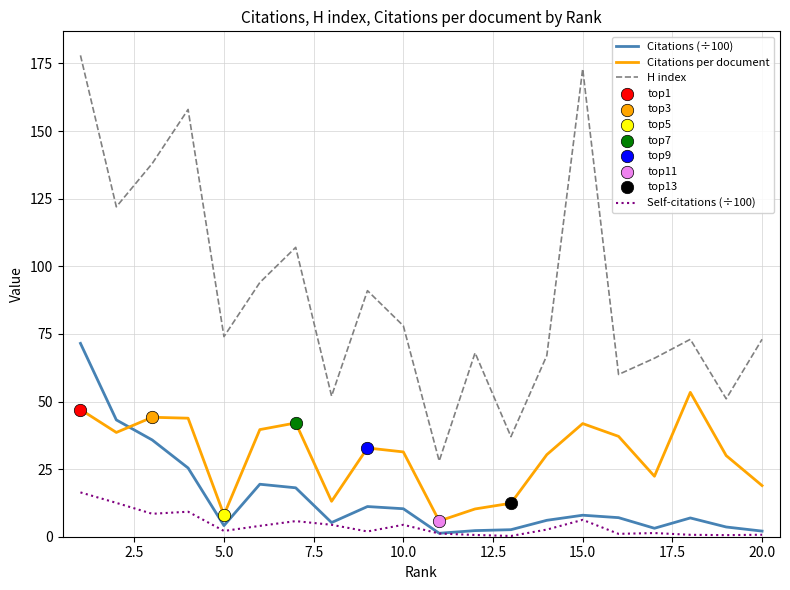

What is the maximum value shown in the chart?

178.0